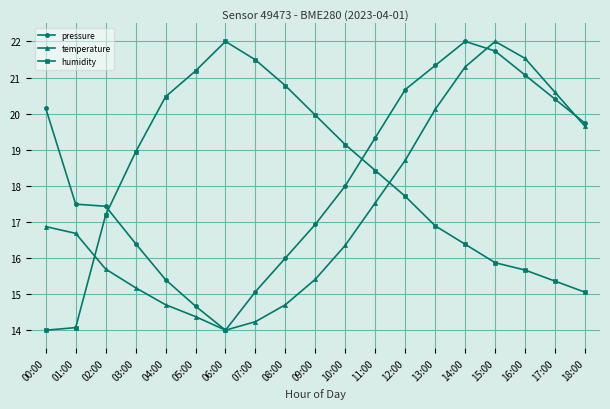

What is the label of the 1st point from the right?

18:00